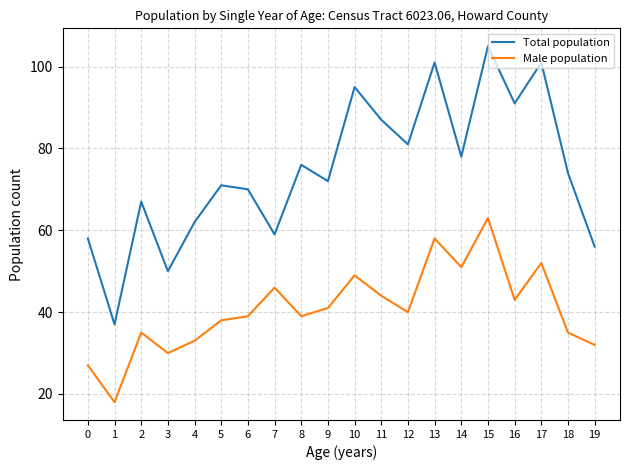

Reading right to left, extract all data points from this chart.

Total population: 19=56	18=74	17=101	16=91	15=105	14=78	13=101	12=81	11=87	10=95	9=72	8=76	7=59	6=70	5=71	4=62	3=50	2=67	1=37	0=58
Male population: 19=32	18=35	17=52	16=43	15=63	14=51	13=58	12=40	11=44	10=49	9=41	8=39	7=46	6=39	5=38	4=33	3=30	2=35	1=18	0=27